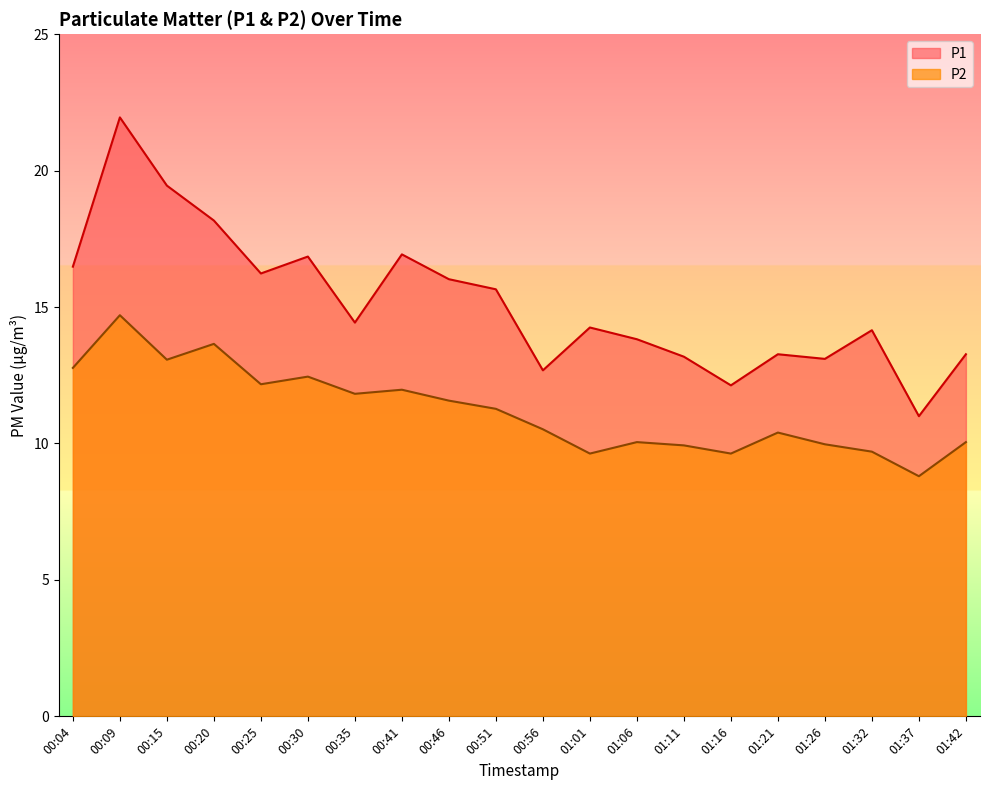

True or false: P2 and P1 intersect in this chart.

False